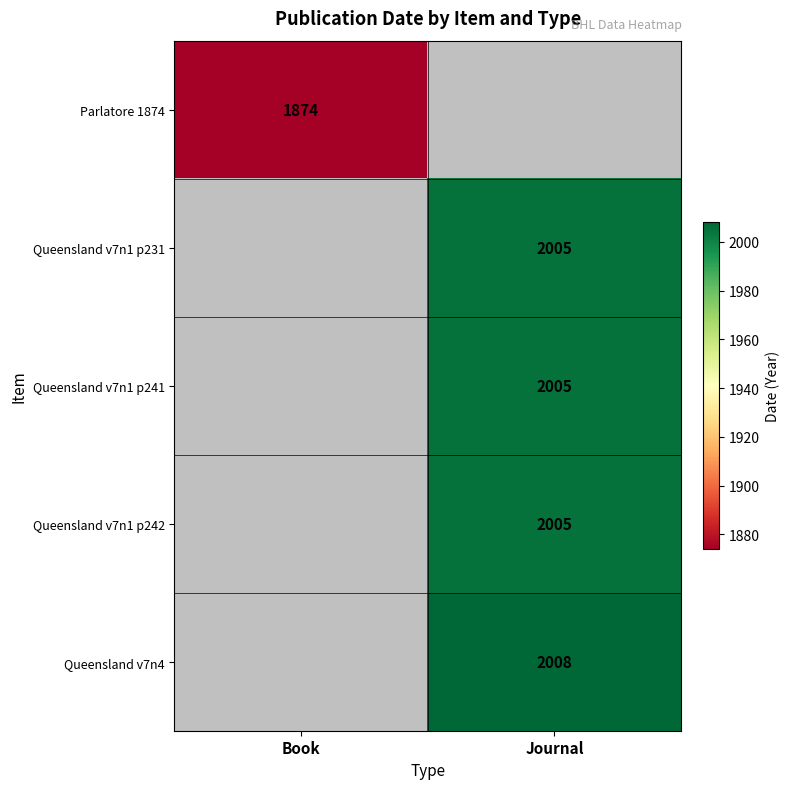

At how many categories does at least one series exceed 1962?

1